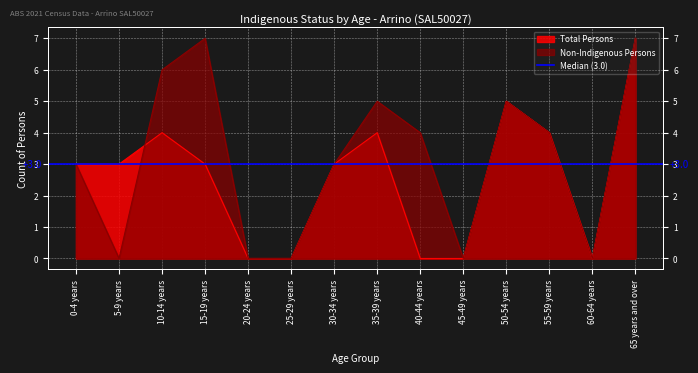

Which series changed the most between 50-54 years and 65 years and over?

Non-Indigenous Persons